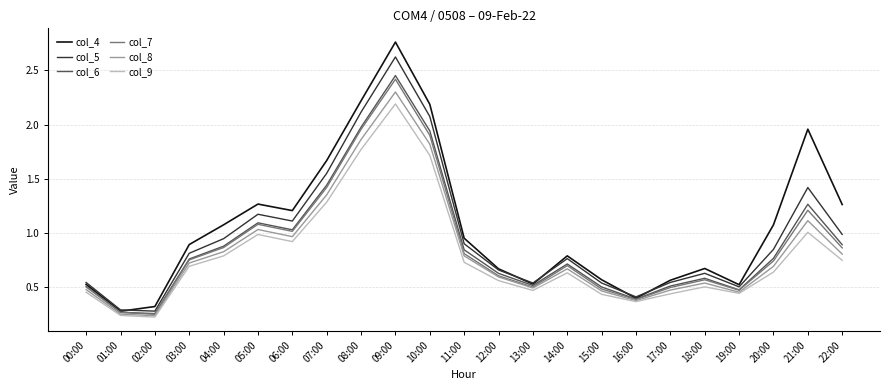

True or false: col_4 and col_9 cross at least once.

False